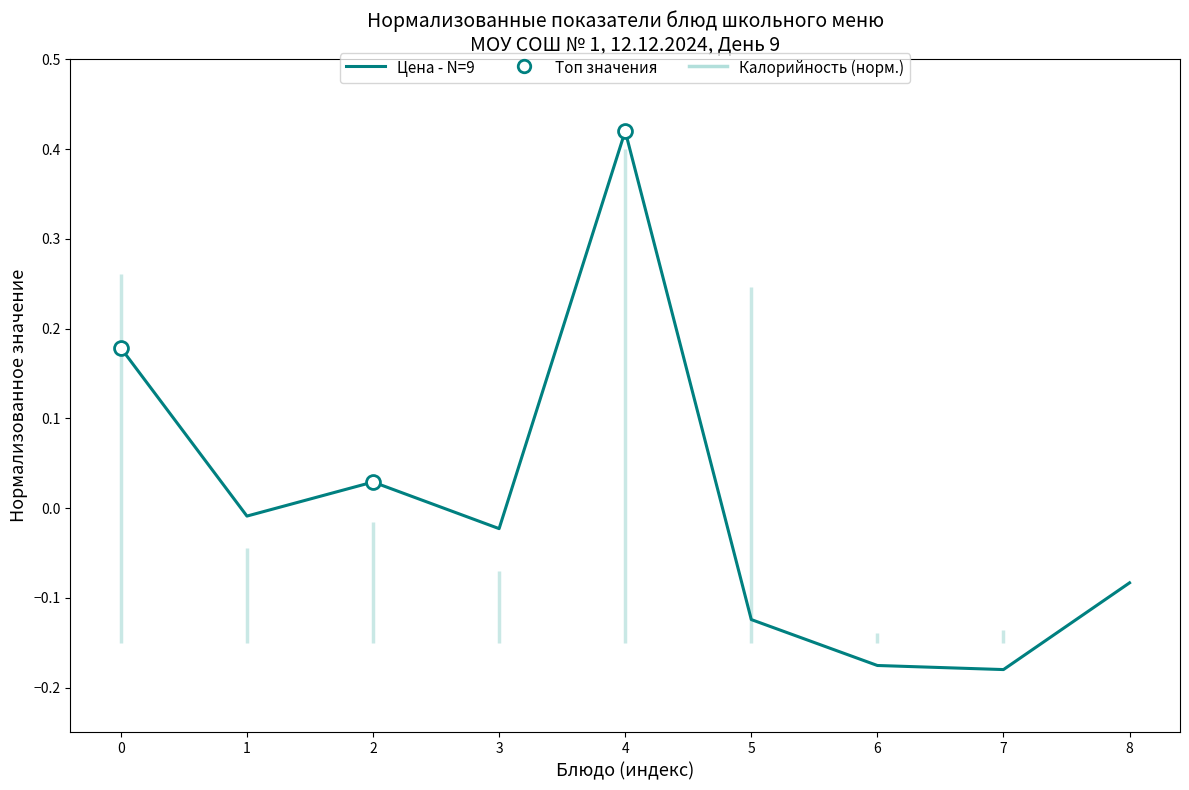

Where is the data nearest to the value 0?

1